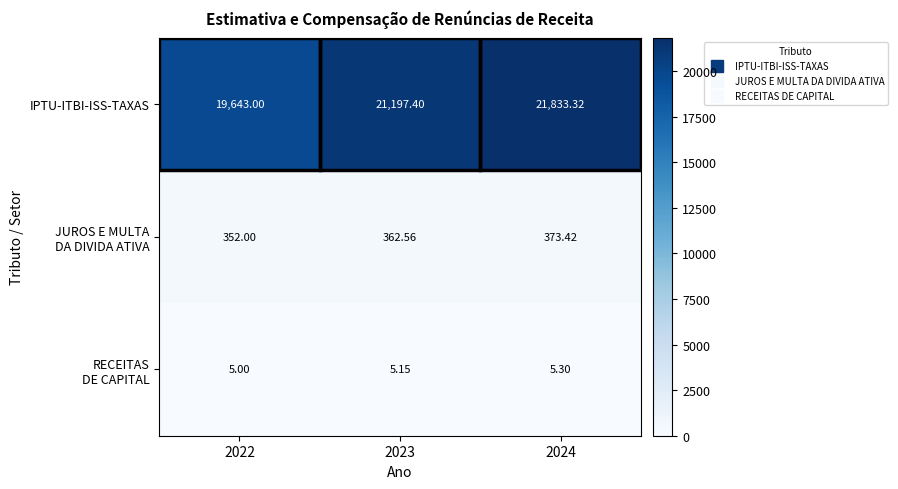

Which series has the largest total across all categories?

IPTU-ITBI-ISS-TAXAS